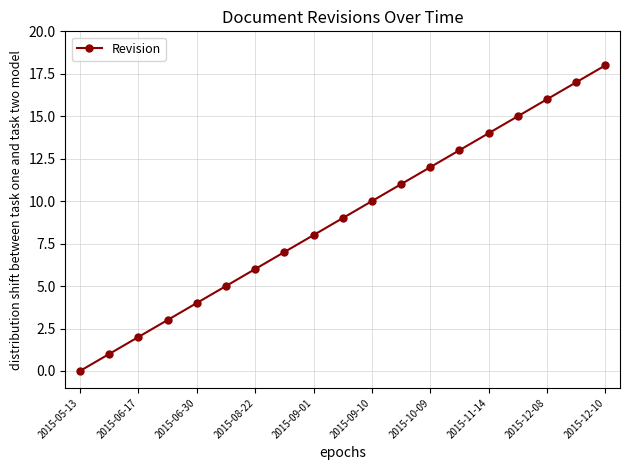

How many lines are shown in the chart?

1